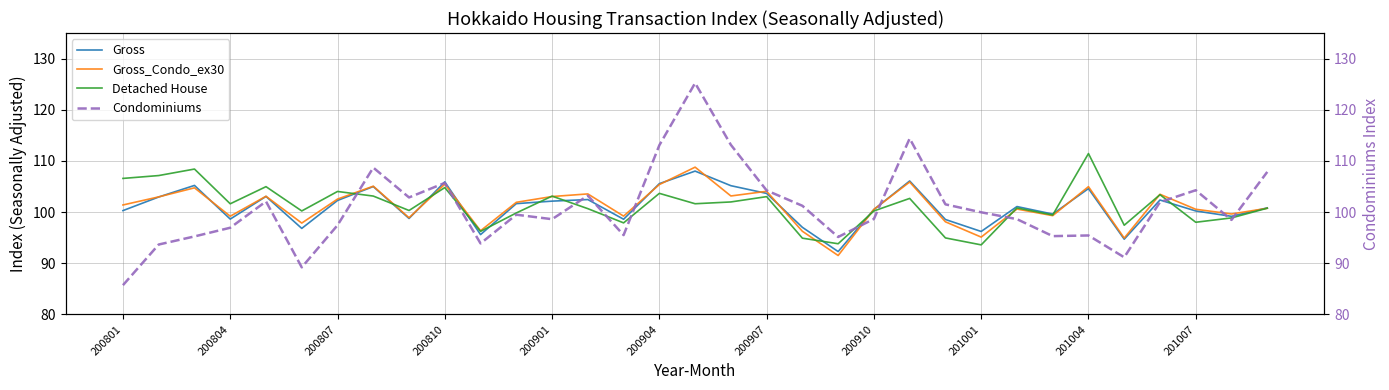

Which label corresponds to the smallest value in the chart?

200801